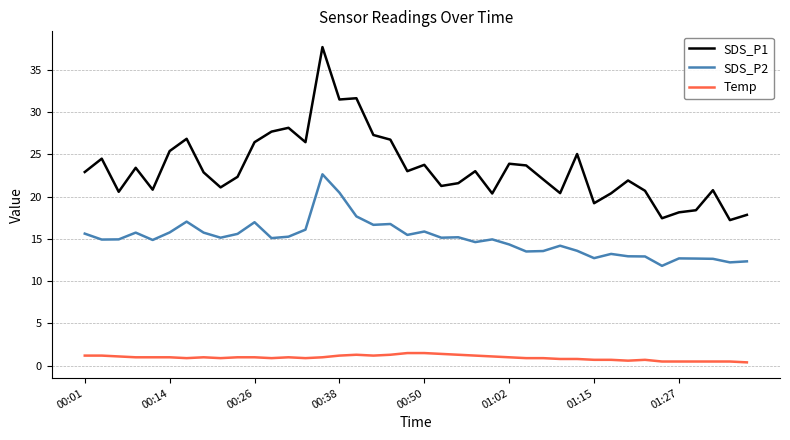

What is the difference between the maximum and minimum values in the SDS_P2 series?

10.8